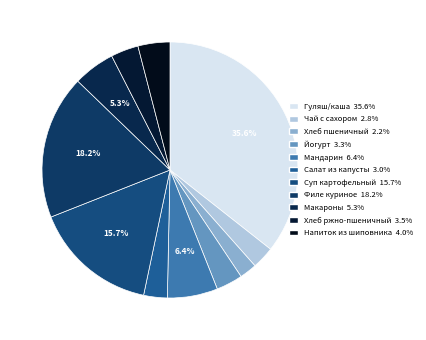

Count the number of slices in the pie.

11